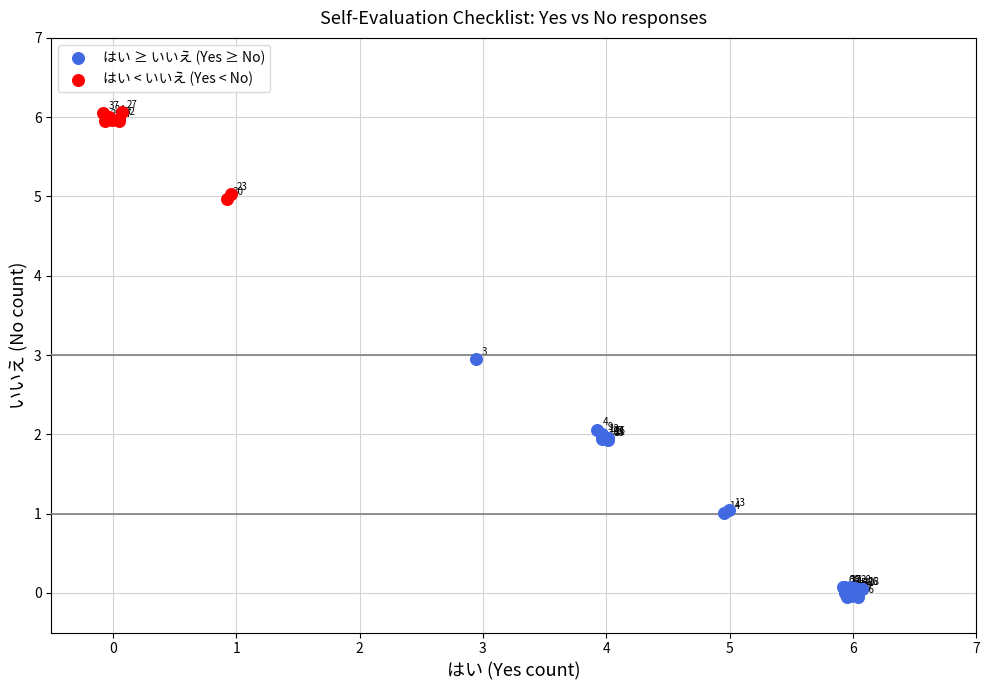

Which series has the widest spread of Y values?

はい ≥ いいえ (Yes ≥ No)